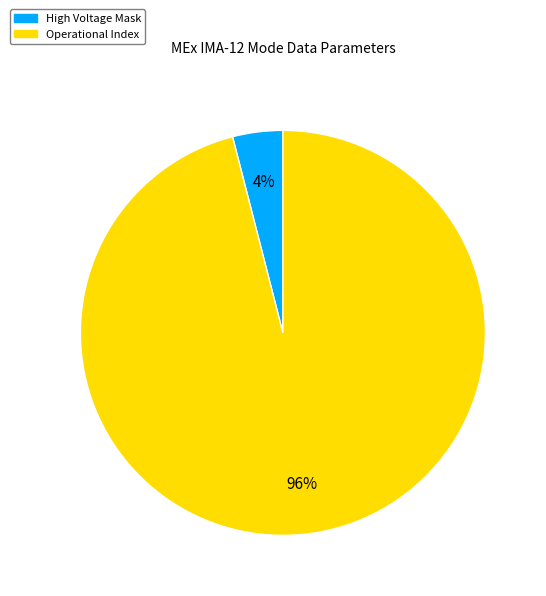

To the nearest percent, what is the average slice percentage?

50%